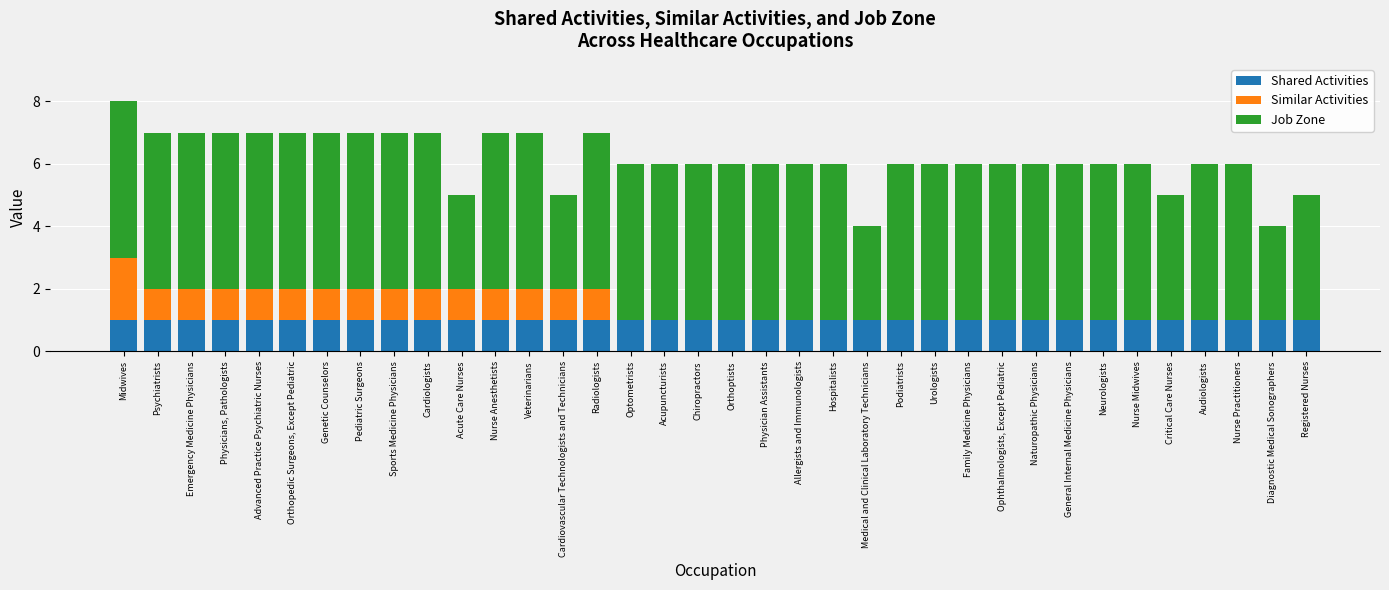

What are all the series names shown in the legend?

Shared Activities, Similar Activities, Job Zone